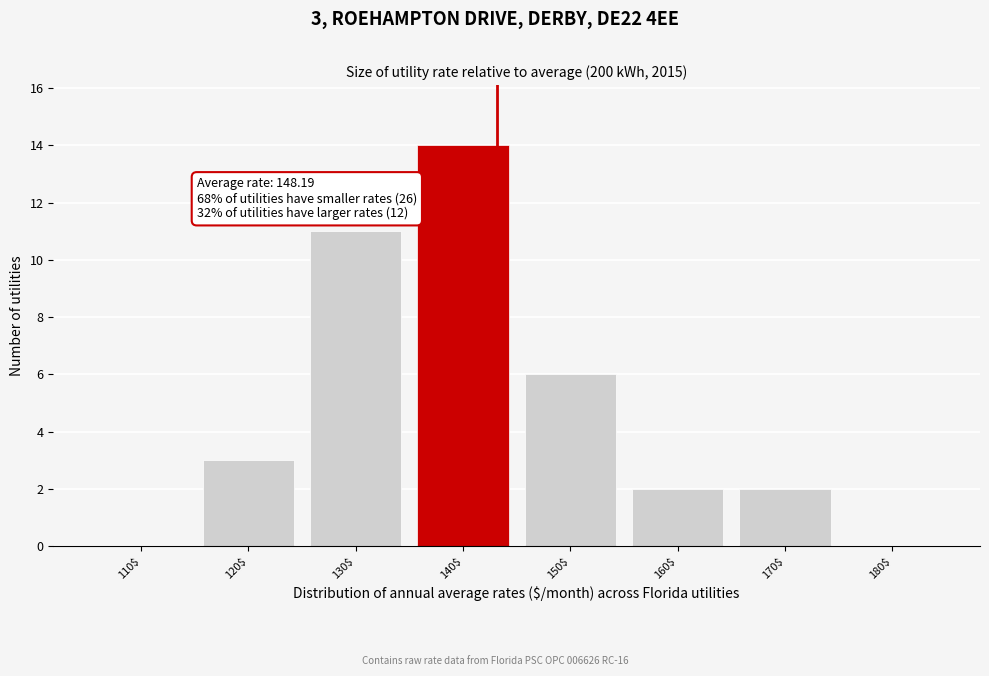

What is the greatest value displayed?

14